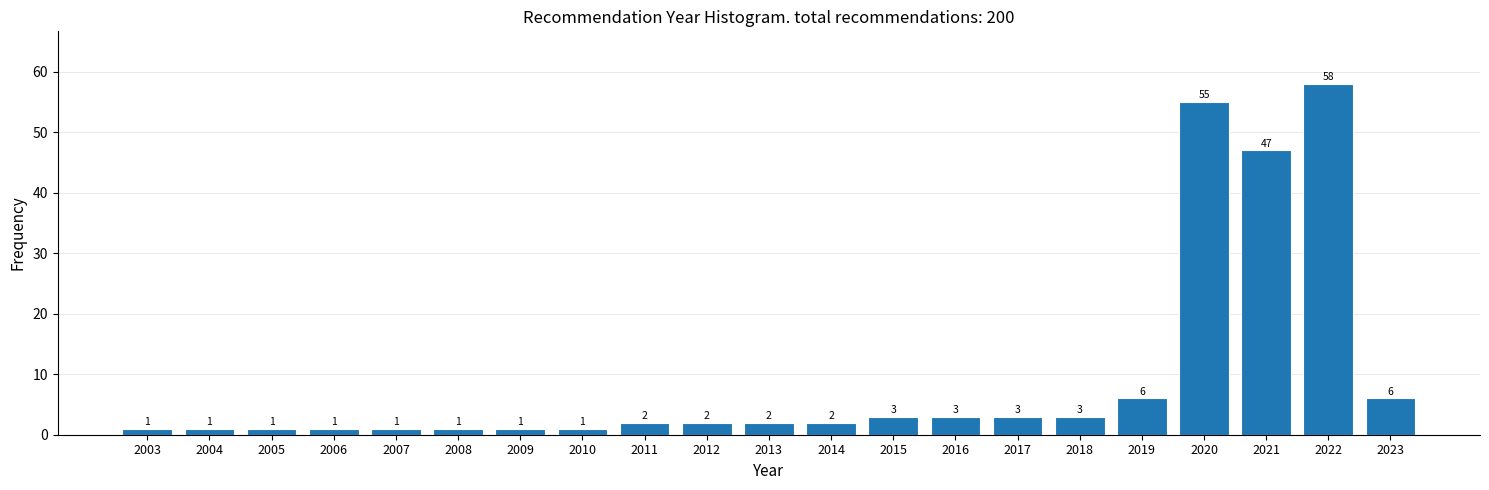

Reading right to left, transcribe all the data shown in this chart.

2023=6	2022=58	2021=47	2020=55	2019=6	2018=3	2017=3	2016=3	2015=3	2014=2	2013=2	2012=2	2011=2	2010=1	2009=1	2008=1	2007=1	2006=1	2005=1	2004=1	2003=1